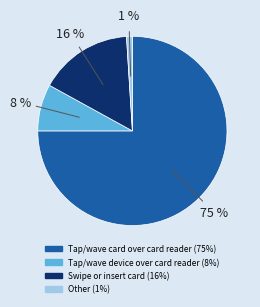

Rank the categories by value from highest to lowest.

Tap/wave card over card reader, Swipe or insert card, Tap/wave device over card reader, Other